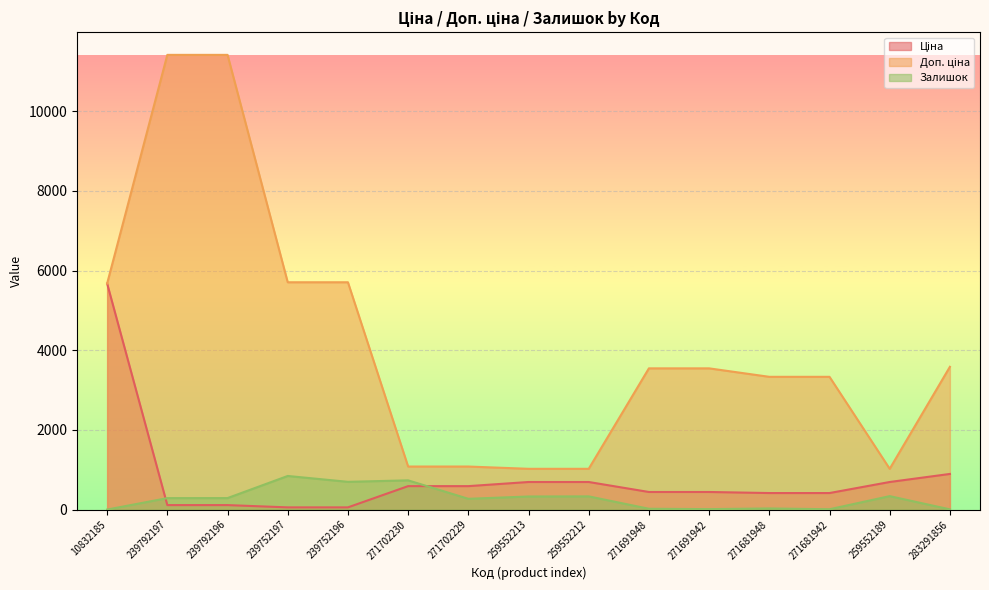

True or false: Доп. ціна and Ціна intersect in this chart.

False